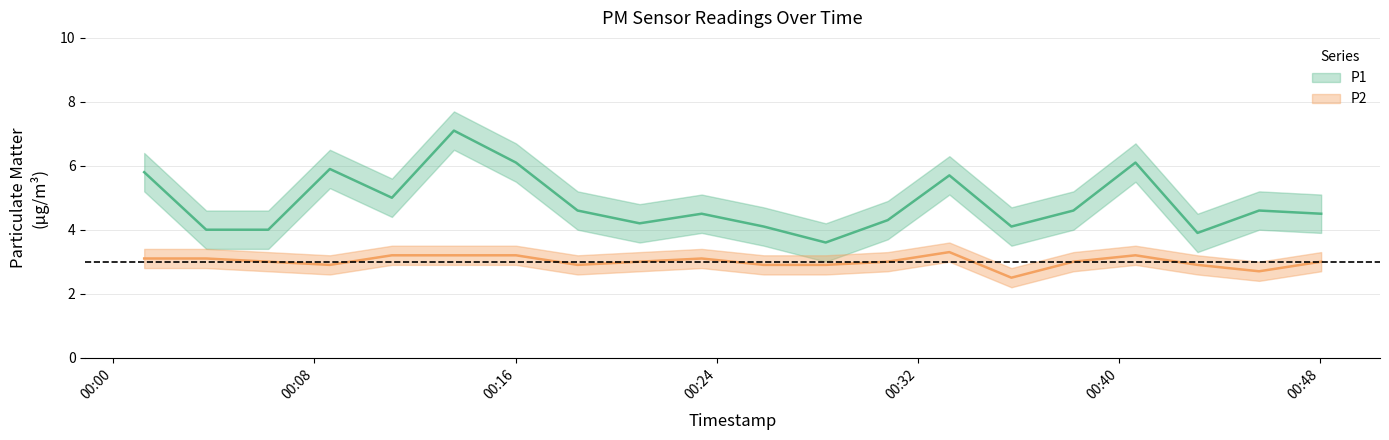

What is the value of the P1 point at the 17th from the left?

6.1